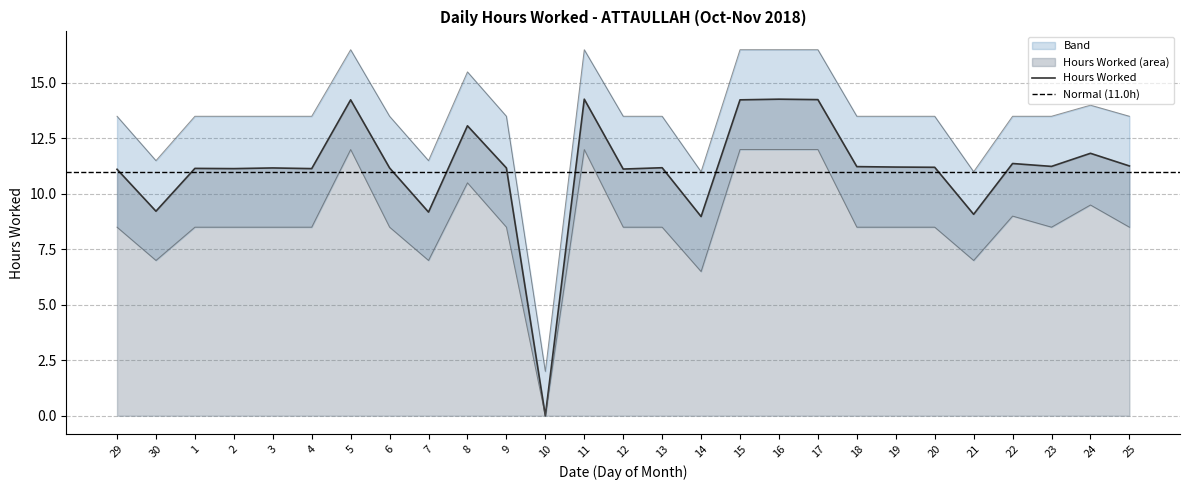

Reading left to right, extract all data points from this chart.

Hours Worked: 11.1	9.2	11.2	11.1	11.2	11.1	14.2	11.2	9.2	13.1	11.2	0.0	14.3	11.1	11.2	9.0	14.2	14.3	14.2	11.2	11.2	11.2	9.1	11.4	11.2	11.8	11.3
Upper Band: 13.5	11.5	13.5	13.5	13.5	13.5	16.5	13.5	11.5	15.5	13.5	2.0	16.5	13.5	13.5	11.0	16.5	16.5	16.5	13.5	13.5	13.5	11.0	13.5	13.5	14.0	13.5
Lower Band: 8.5	7.0	8.5	8.5	8.5	8.5	12.0	8.5	7.0	10.5	8.5	0.0	12.0	8.5	8.5	6.5	12.0	12.0	12.0	8.5	8.5	8.5	7.0	9.0	8.5	9.5	8.5